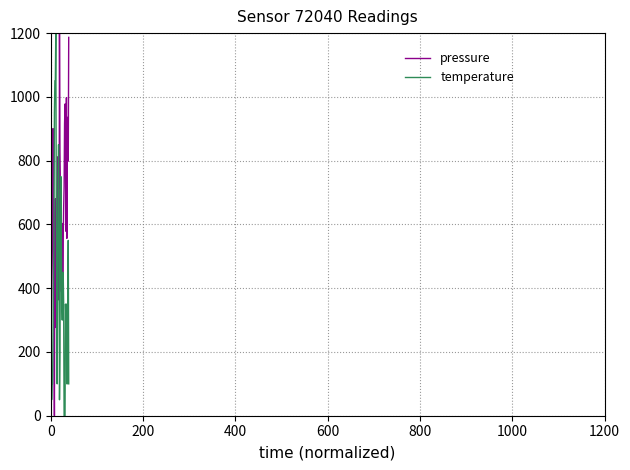

How many interior local valleys does the pressure series have?

12